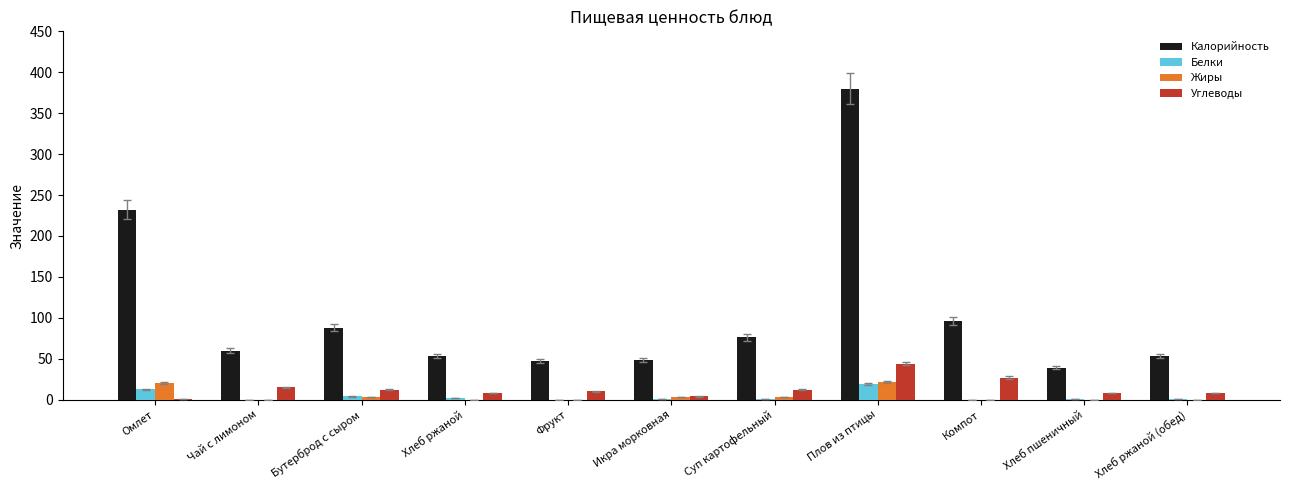

How many series are shown in this chart?

4